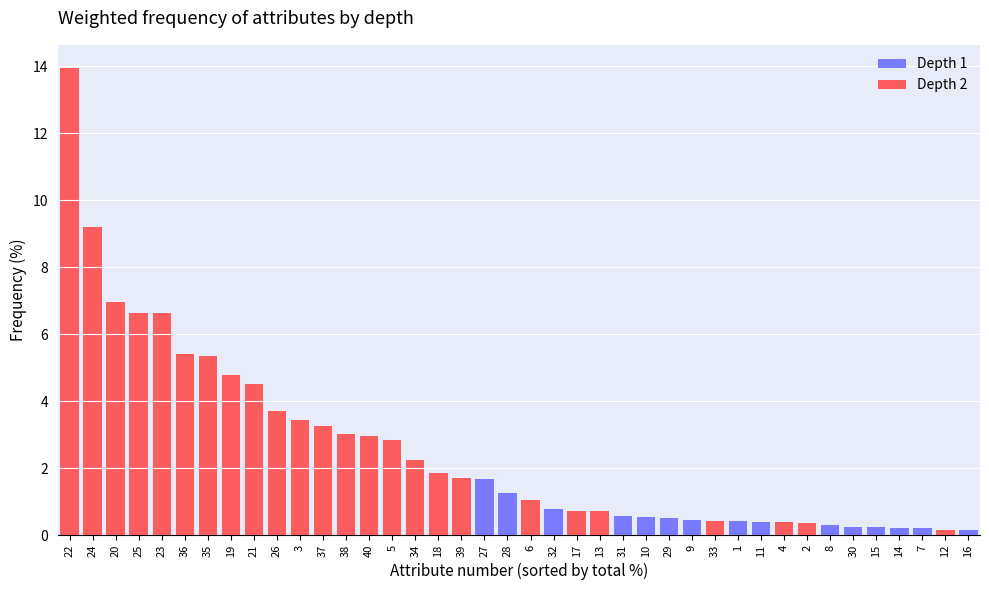

What is the total value across all series at 33?

0.4